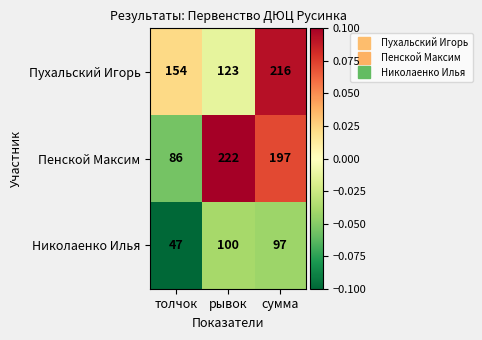

Which series has the largest total across all categories?

Пенской Максим